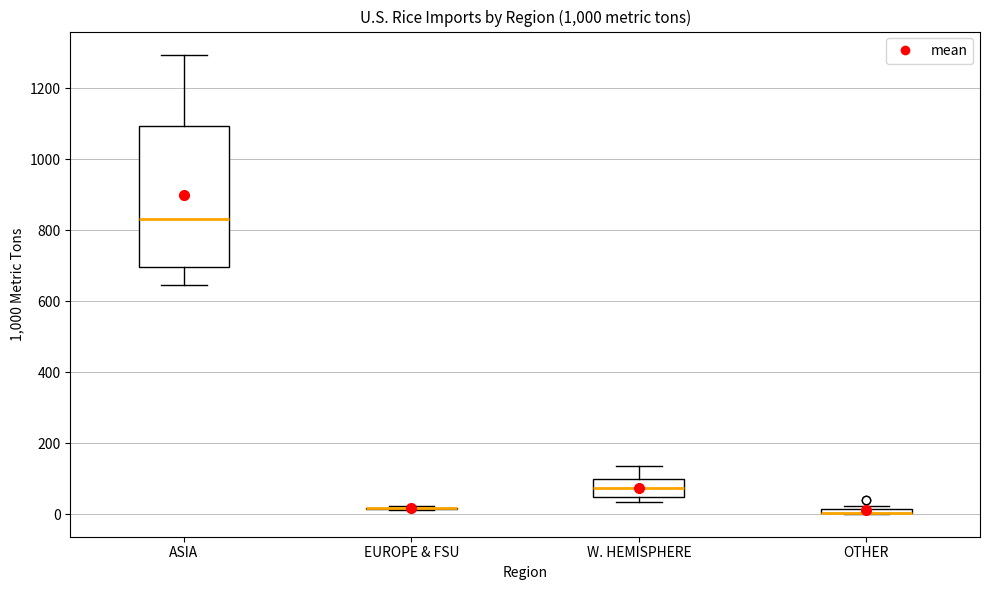

Comparing the boxes themselves (not the whiskers), which one is the tallest?

ASIA